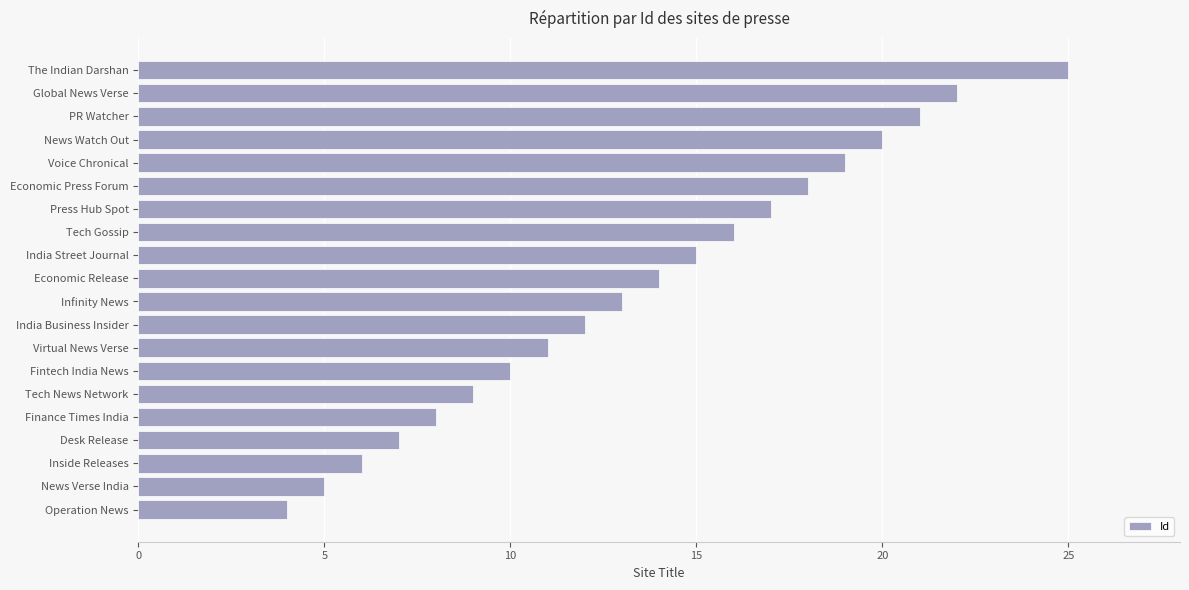

What is the ratio of the value at Economic Press Forum to the value at Voice Chronical?

0.9